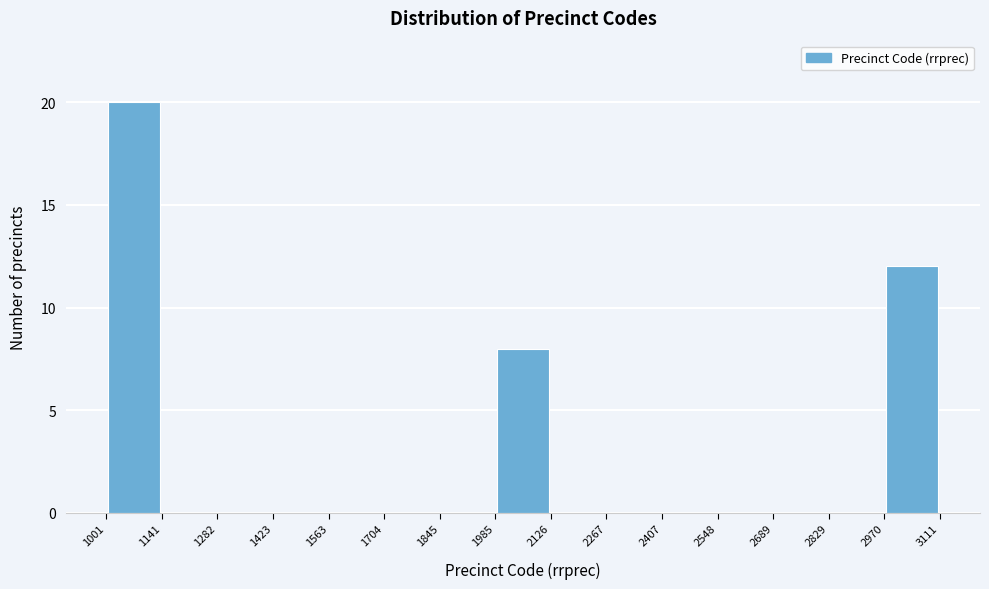

Reading left to right, list every bar in this chart as the range it spans on the x-axis followed by its height. The values are not printed on the chart, so give them approximately, as read against the axis.

1001 to 1141: 20
1141 to 1282: 0
1282 to 1423: 0
1423 to 1563: 0
1563 to 1704: 0
1704 to 1845: 0
1845 to 1985: 0
1985 to 2126: 8
2126 to 2267: 0
2267 to 2407: 0
2407 to 2548: 0
2548 to 2689: 0
2689 to 2829: 0
2829 to 2970: 0
2970 to 3111: 12